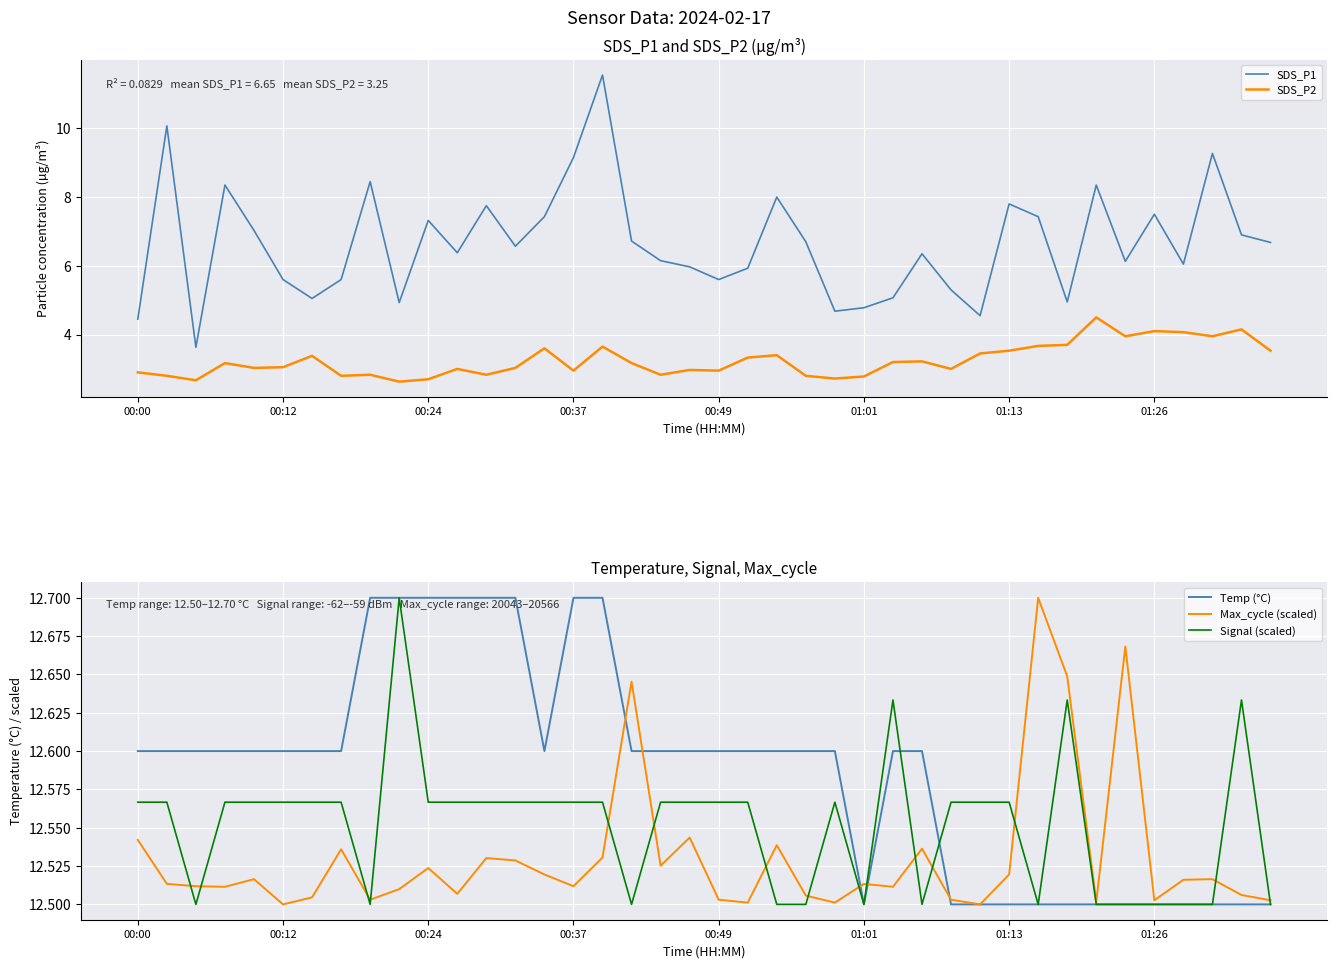

Reading left to right, list all the values displayed in this chart.

SDS_P1: 4.5	10.1	3.6	8.3	7.0	5.6	5.0	5.6	8.4	4.9	7.3	6.4	7.8	6.6	7.4	9.2	11.6	6.7	6.2	6.0	5.6	5.9	8.0	6.7	4.7	4.8	5.1	6.3	5.3	4.5	7.8	7.4	5.0	8.3	6.1	7.5	6.0	9.3	6.9	6.7
SDS_P2: 2.9	2.8	2.7	3.2	3.0	3.0	3.4	2.8	2.8	2.6	2.7	3.0	2.8	3.0	3.6	3.0	3.6	3.2	2.8	3.0	3.0	3.3	3.4	2.8	2.7	2.8	3.2	3.2	3.0	3.5	3.5	3.7	3.7	4.5	4.0	4.1	4.1	4.0	4.2	3.5
Temp (°C): 12.6	12.6	12.6	12.6	12.6	12.6	12.6	12.6	12.7	12.7	12.7	12.7	12.7	12.7	12.6	12.7	12.7	12.6	12.6	12.6	12.6	12.6	12.6	12.6	12.6	12.5	12.6	12.6	12.5	12.5	12.5	12.5	12.5	12.5	12.5	12.5	12.5	12.5	12.5	12.5
Max_cycle (scaled): 12.5	12.5	12.5	12.5	12.5	12.5	12.5	12.5	12.5	12.5	12.5	12.5	12.5	12.5	12.5	12.5	12.5	12.6	12.5	12.5	12.5	12.5	12.5	12.5	12.5	12.5	12.5	12.5	12.5	12.5	12.5	12.7	12.6	12.5	12.7	12.5	12.5	12.5	12.5	12.5
Signal (scaled): 12.6	12.6	12.5	12.6	12.6	12.6	12.6	12.6	12.5	12.7	12.6	12.6	12.6	12.6	12.6	12.6	12.6	12.5	12.6	12.6	12.6	12.6	12.5	12.5	12.6	12.5	12.6	12.5	12.6	12.6	12.6	12.5	12.6	12.5	12.5	12.5	12.5	12.5	12.6	12.5